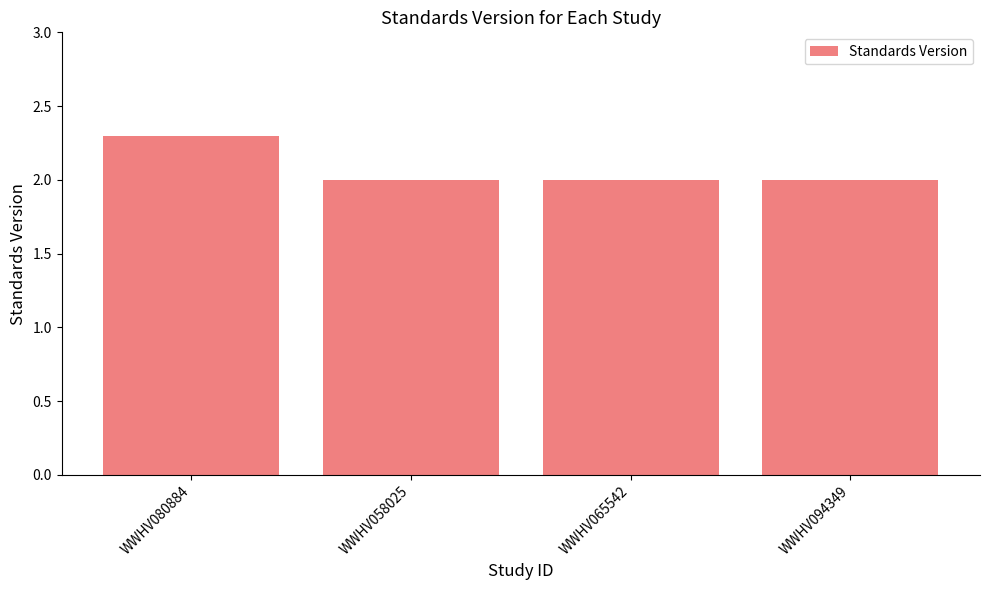

What is the sum of the values at WWHV094349 and WWHV058025?

4.0